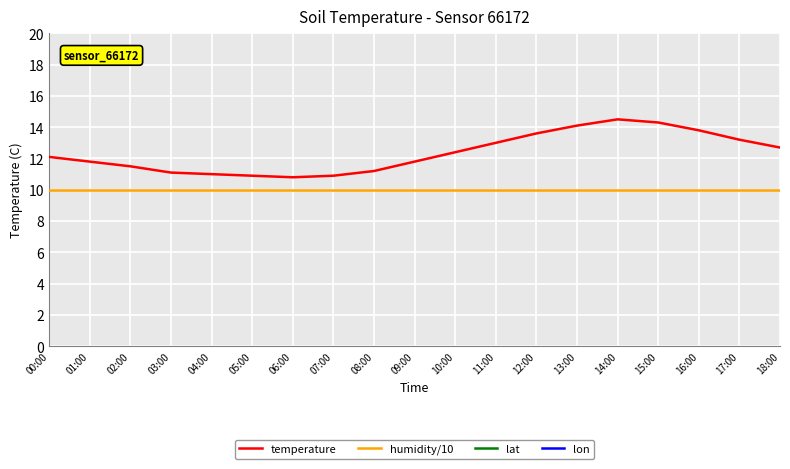

Which series has the largest total across all categories?

lat